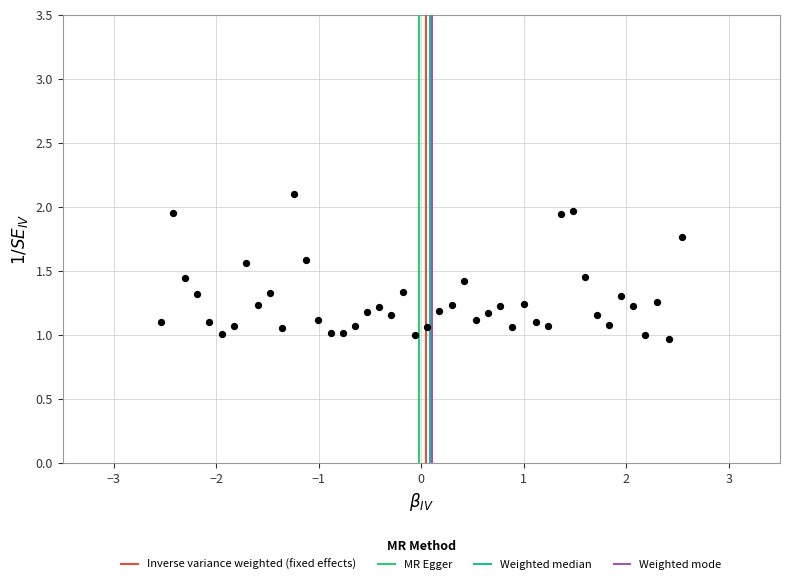

What is the range of X values (max minus min)?

5.1